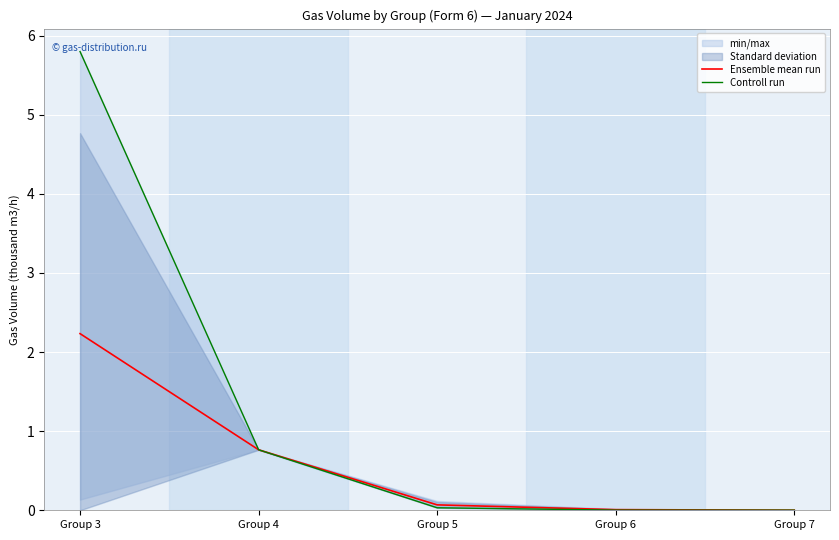

Rank the series at Group 6 from lowest to highest value.

Controll run, Ensemble mean run